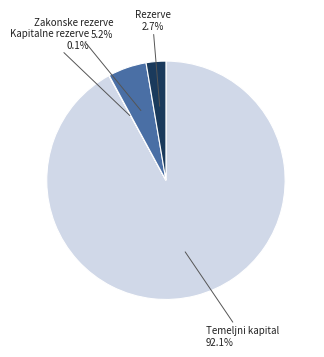

Is there any slice that represents more than half of the pie?

Yes